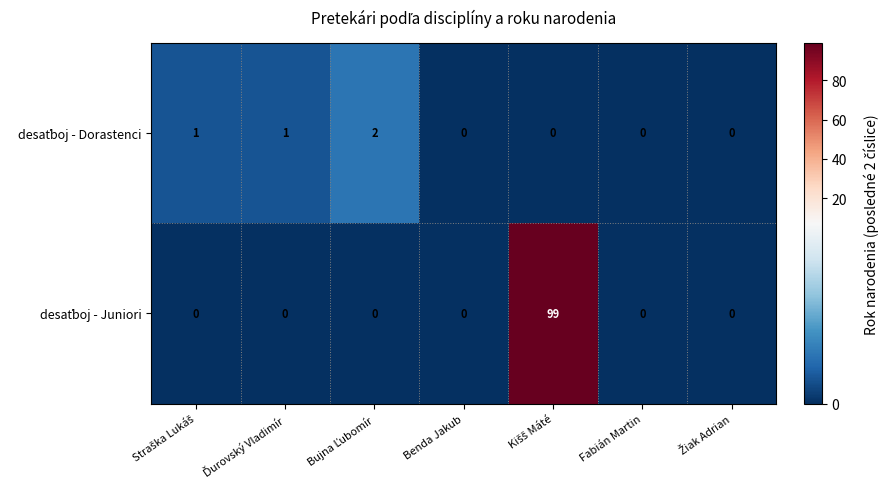

What is the greatest value displayed?

99